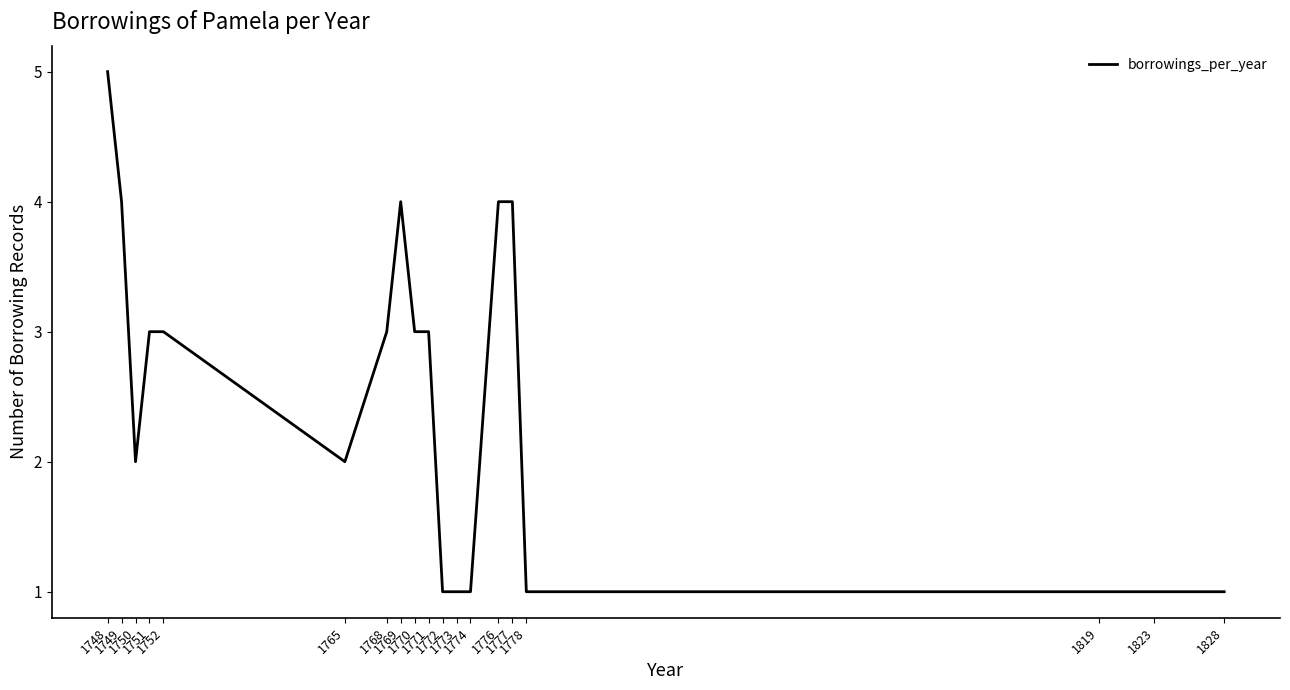

How many values are between 1 and 4?

18